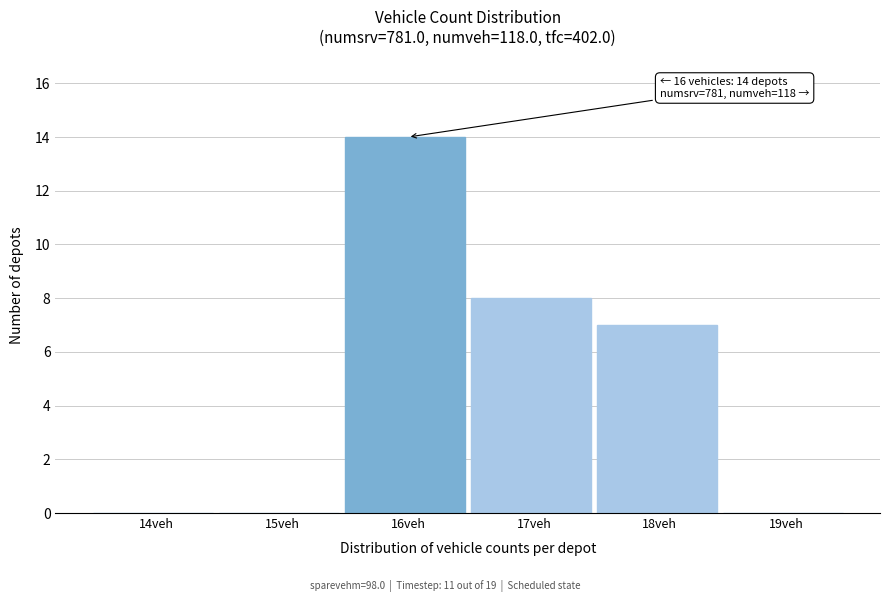

Reading left to right, extract all data points from this chart.

14veh=0	15veh=0	16veh=14	17veh=8	18veh=7	19veh=0